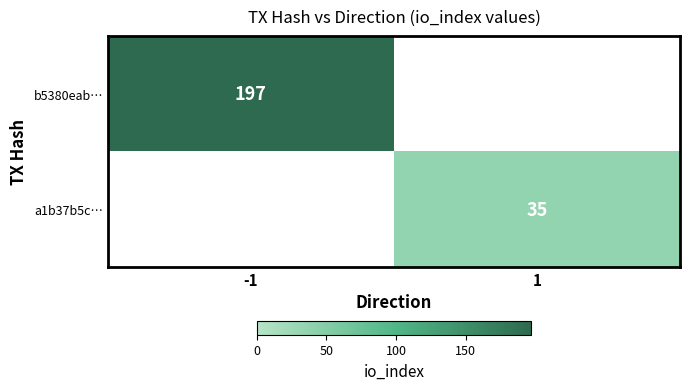

True or false: b5380eab… has a value of 197 at -1.

True